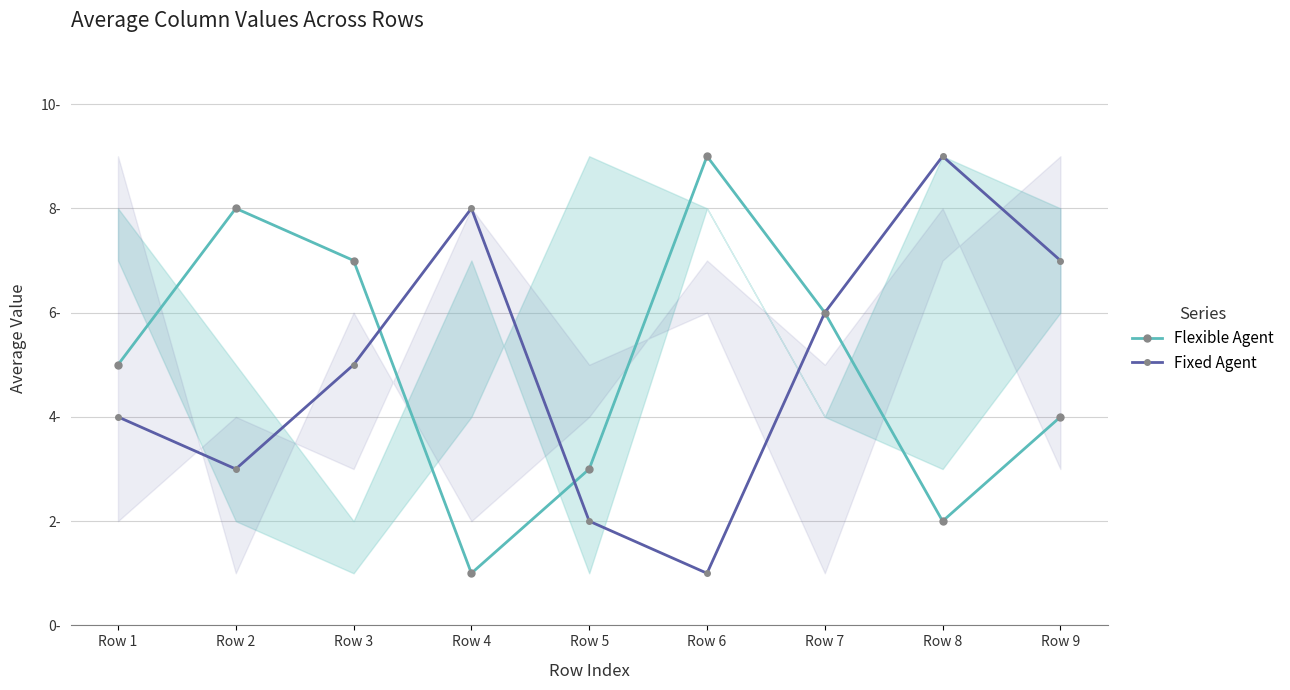

What is the sum of the Fixed Agent values at Row 6 and Row 5?

3